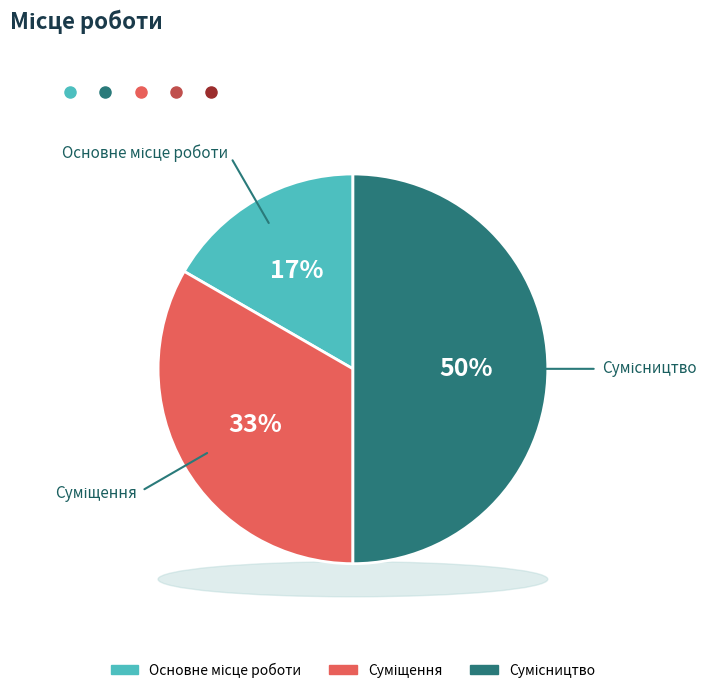

Which category has the smallest portion of the pie?

Основне місце роботи